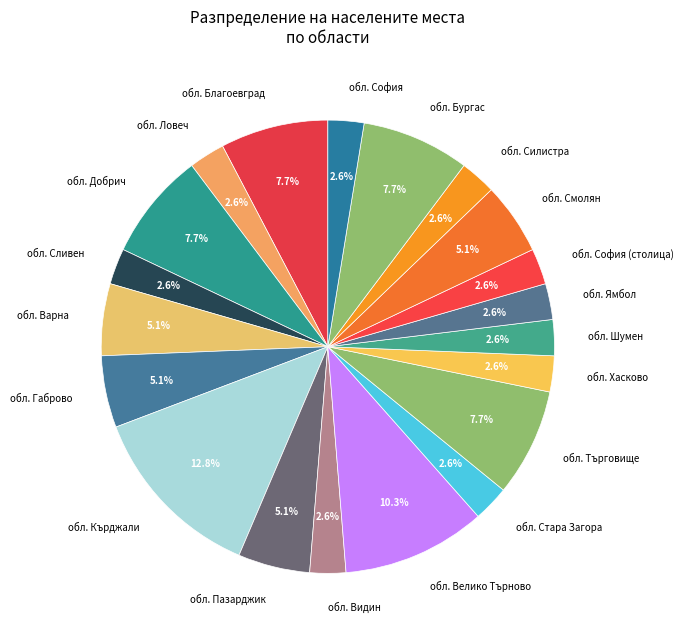

Does обл. Ямбол account for over 50% of the chart?

No